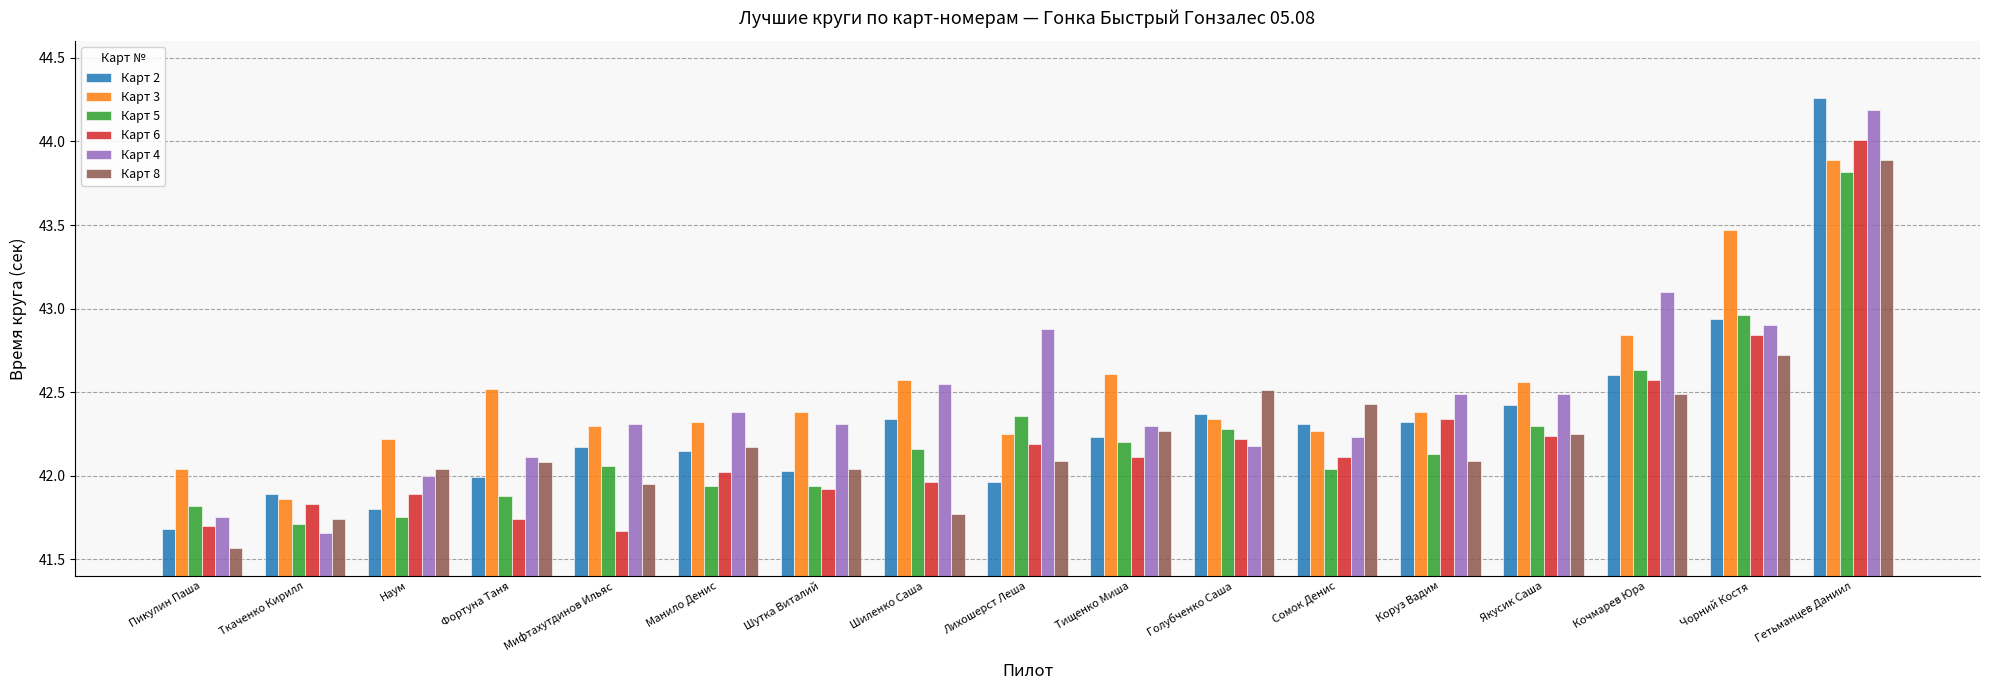

What is the difference between the maximum and minimum values in the Карт 6 series?

2.3